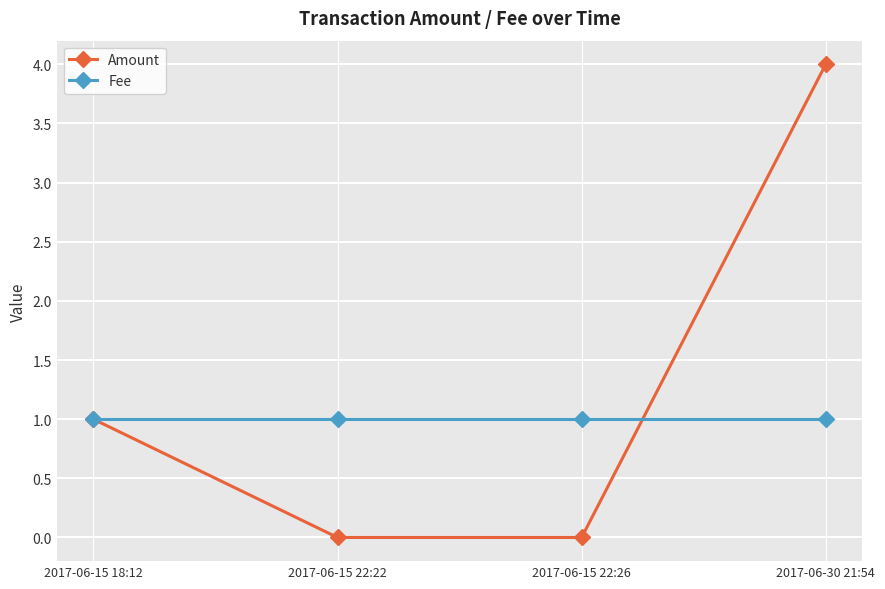

Is it true that Amount equals 2 at 2017-06-30 21:54?

False